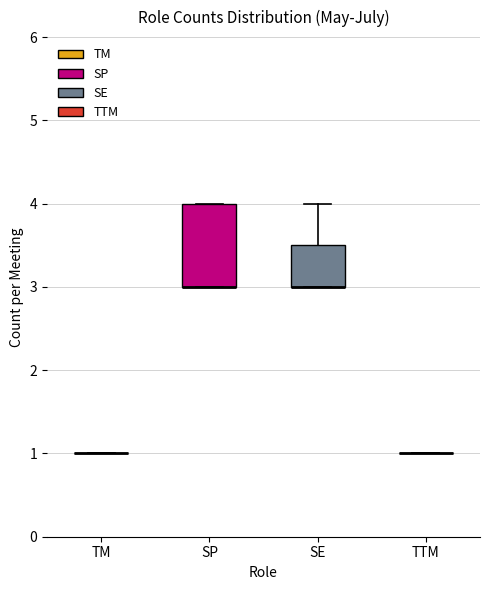

Reading left to right, read every box against the y-axis: the position of its median line, the range the box covers, and the ends of its whiskers. The values are not printed on the chart, so give them approximately, as read against the axis.

TM: box collapsed to a line at 1.0, whiskers 1.0 to 1.0
SP: median 3.0 (drawn on the box's lower edge), box 3.0 to 4.0, whiskers 3.0 to 4.0
SE: median 3.0 (drawn on the box's lower edge), box 3.0 to 3.5, whiskers 3.0 to 4.0
TTM: box collapsed to a line at 1.0, whiskers 1.0 to 1.0